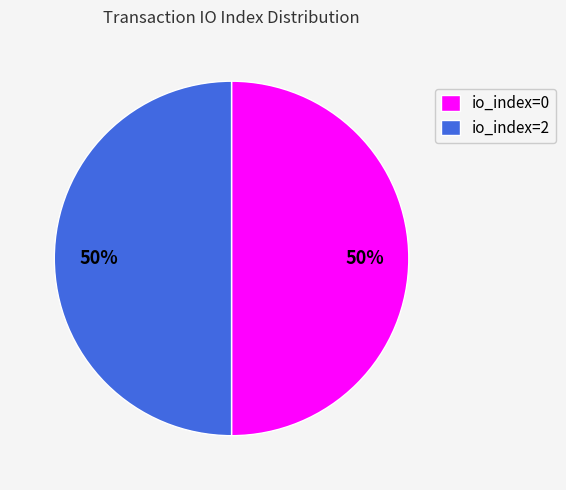

To the nearest percent, what percentage of the pie is io_index=2?

50%